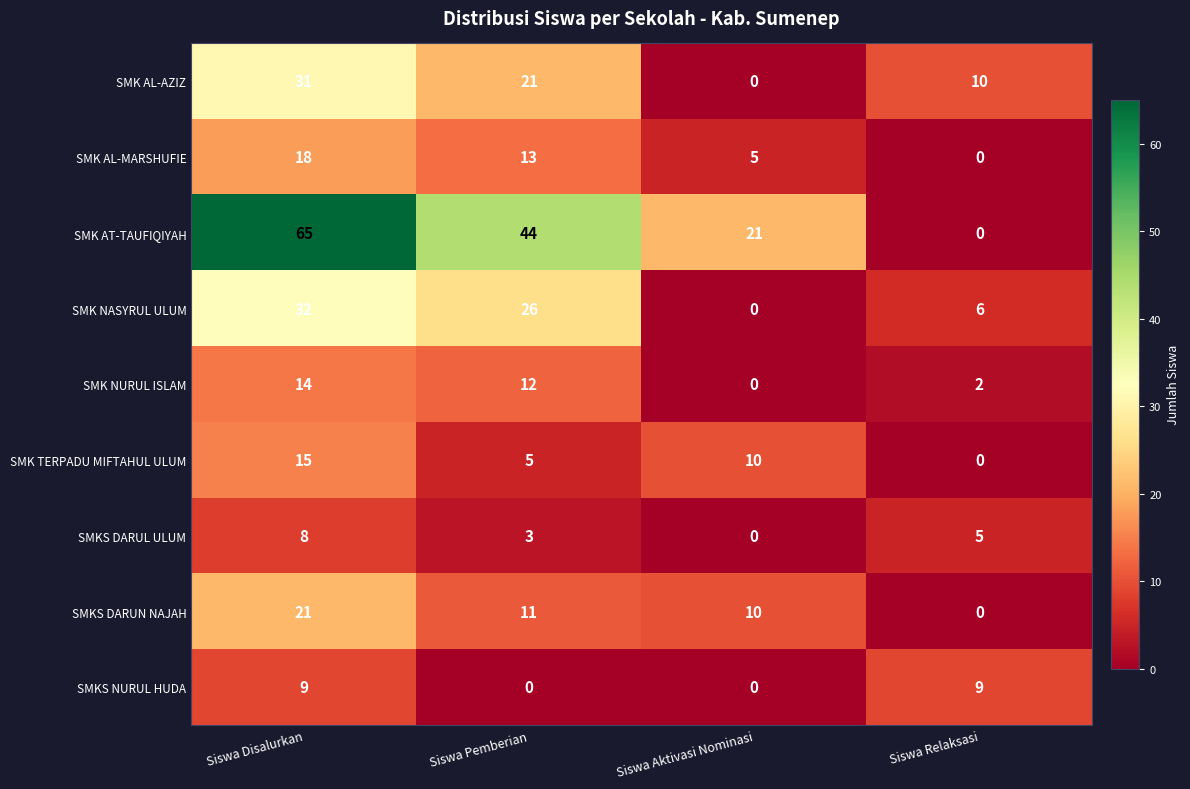

What is the sum of the SMK NASYRUL ULUM values at Siswa Pemberian and Siswa Relaksasi?

32